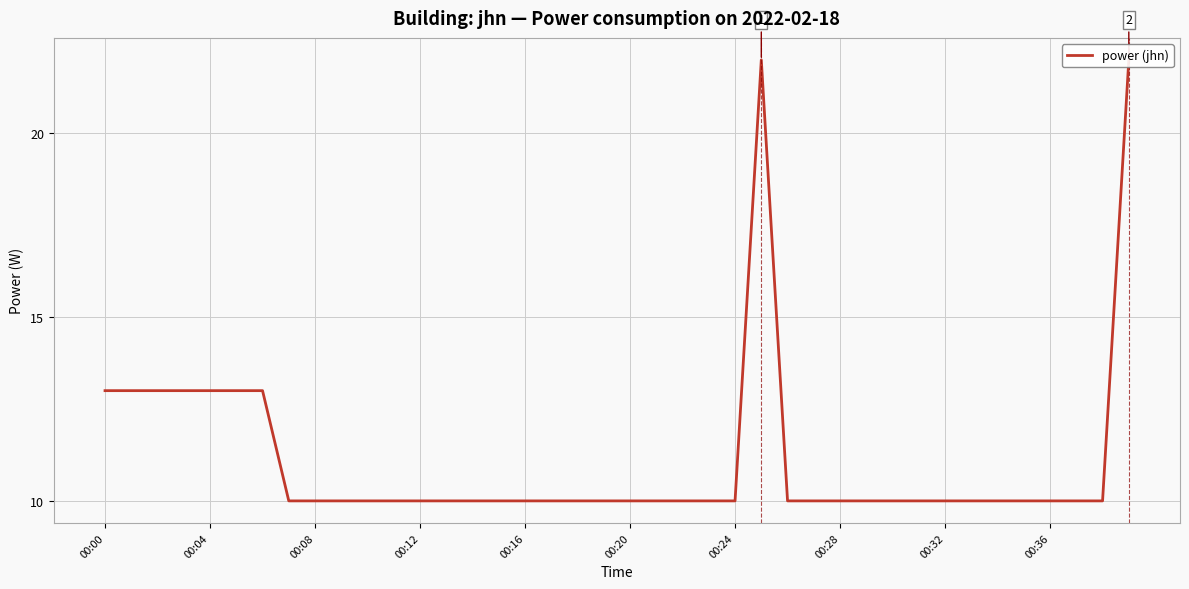

Where is the first local maximum?

25